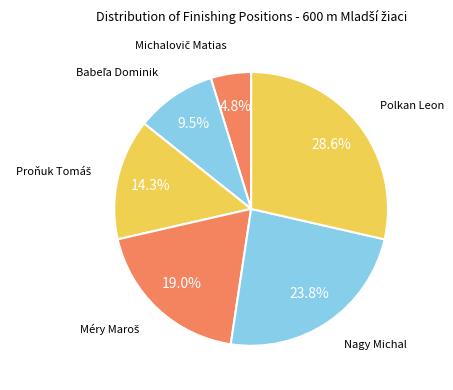

Rank the categories by value from highest to lowest.

Polkan Leon, Nagy Michal, Méry Maroš, Proňuk Tomáš, Babeľa Dominik, Michalovič Matias